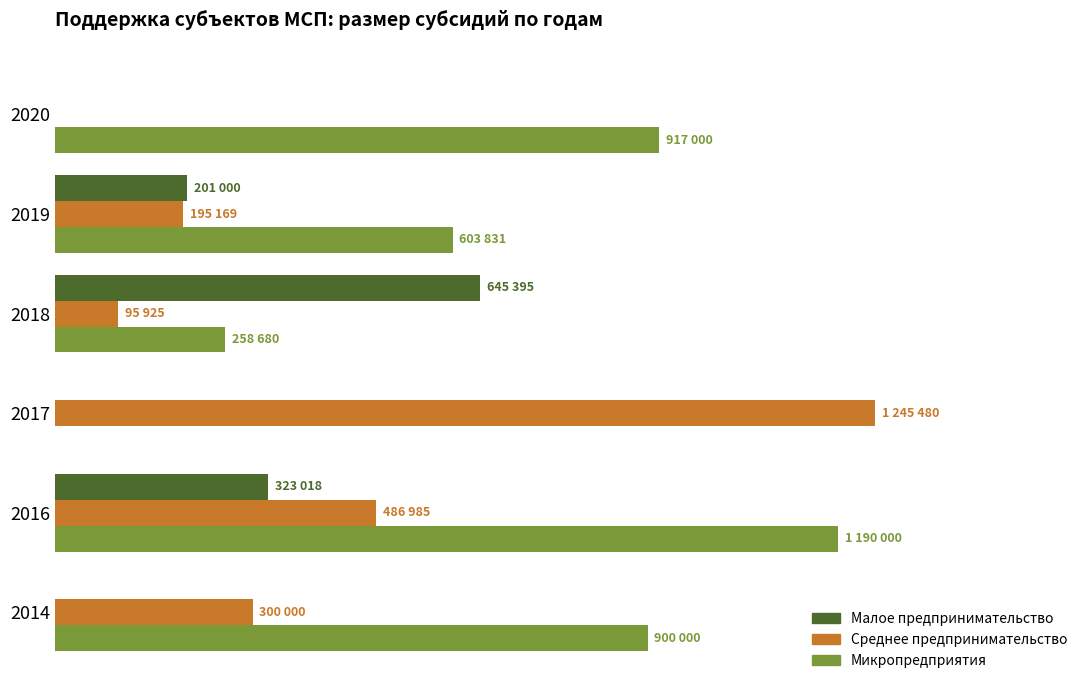

What is the sum of all Малое предпринимательство values?

1169413